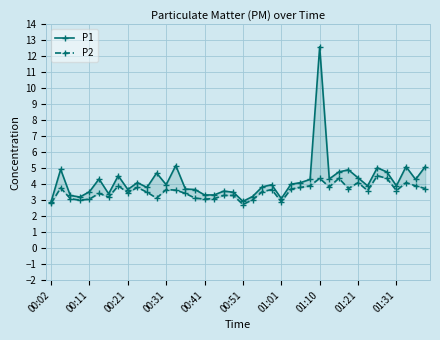

Rank the series at 34 from highest to lowest value.

P1, P2